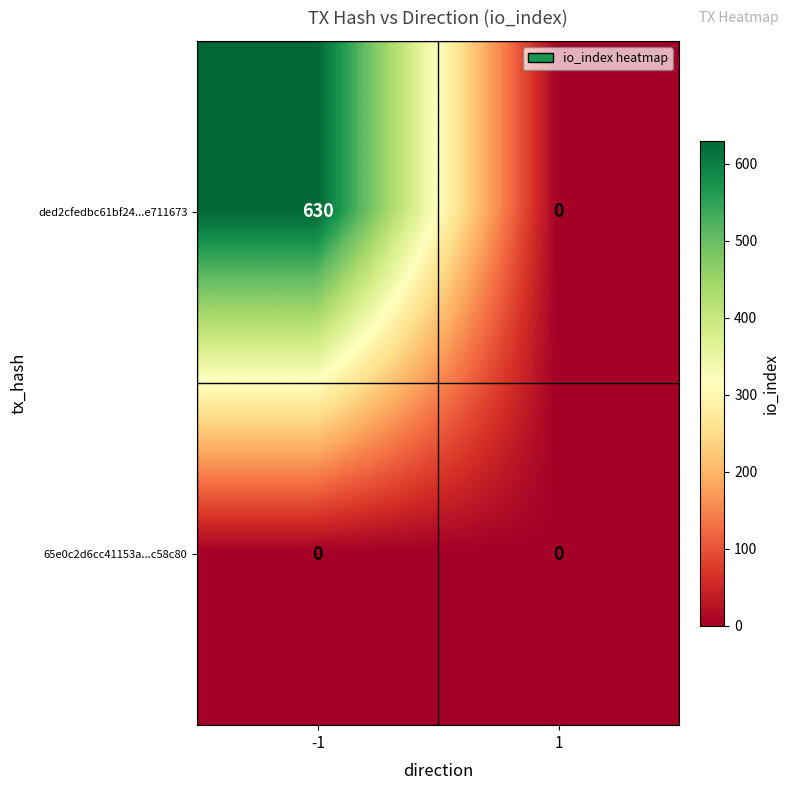

What is the approximate value of ded2cfedbc61bf24...e711673 at -1?

630